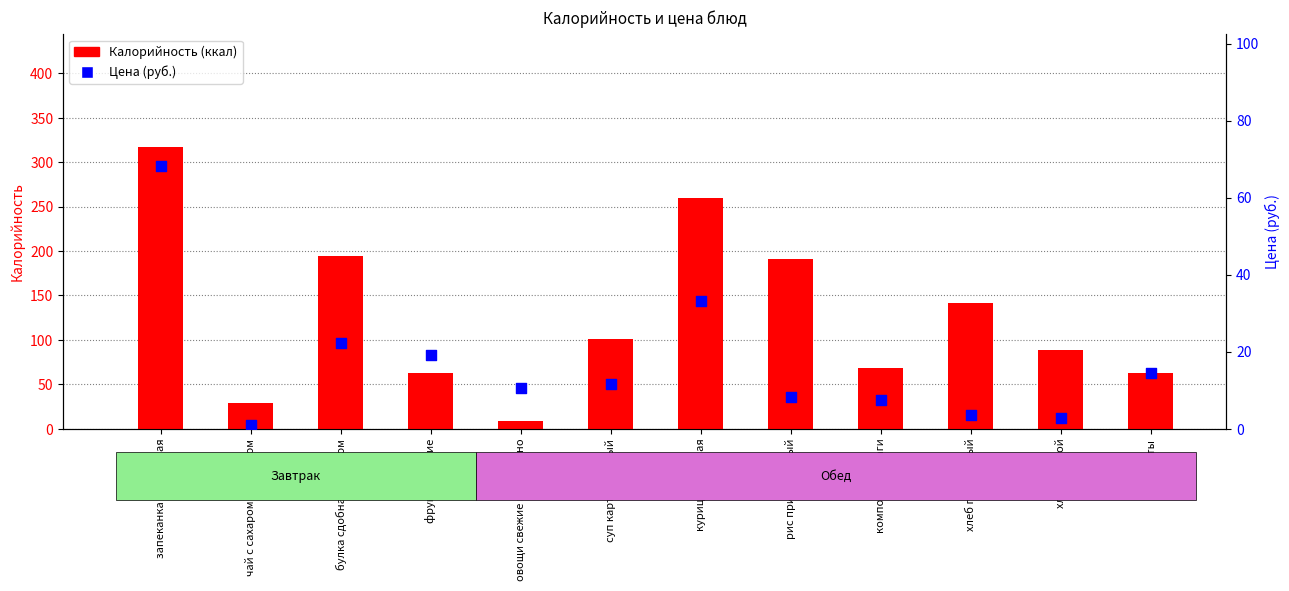

What is the total value across all series at хлеб пшеничный?

144.6